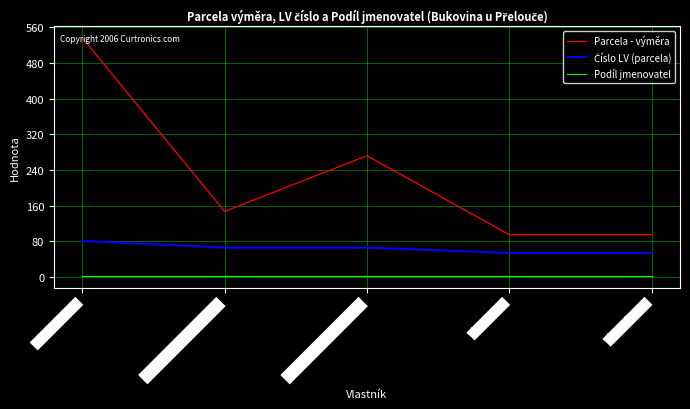

What is the maximum value shown in the chart?

536